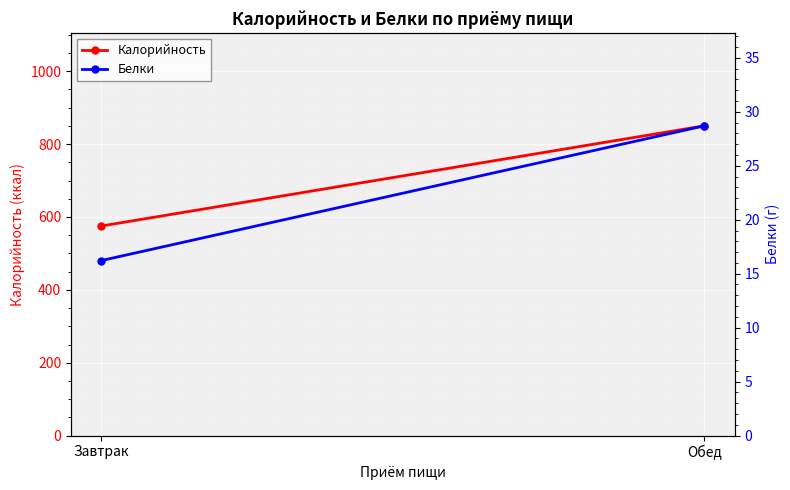

Rank the categories by Белки value from highest to lowest.

Обед, Завтрак